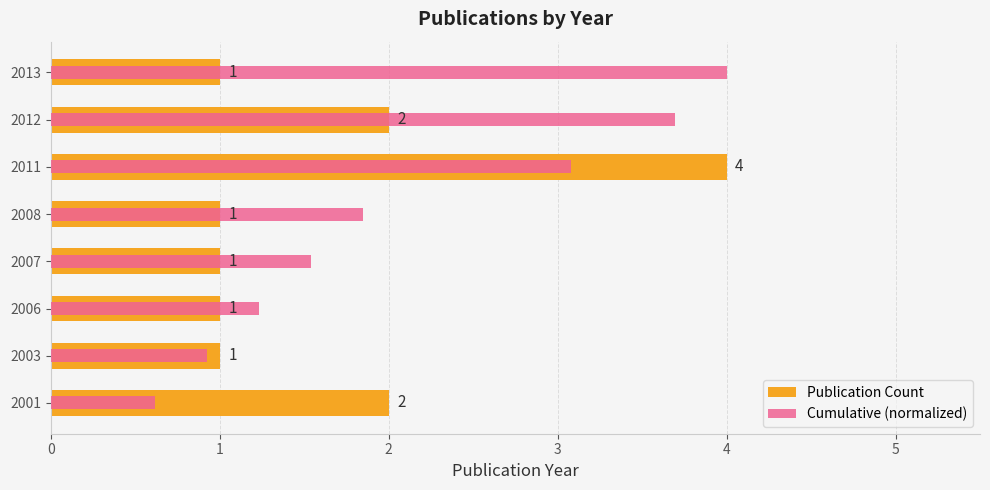

What is the approximate value of Cumulative (normalized) at 2011?

3.1